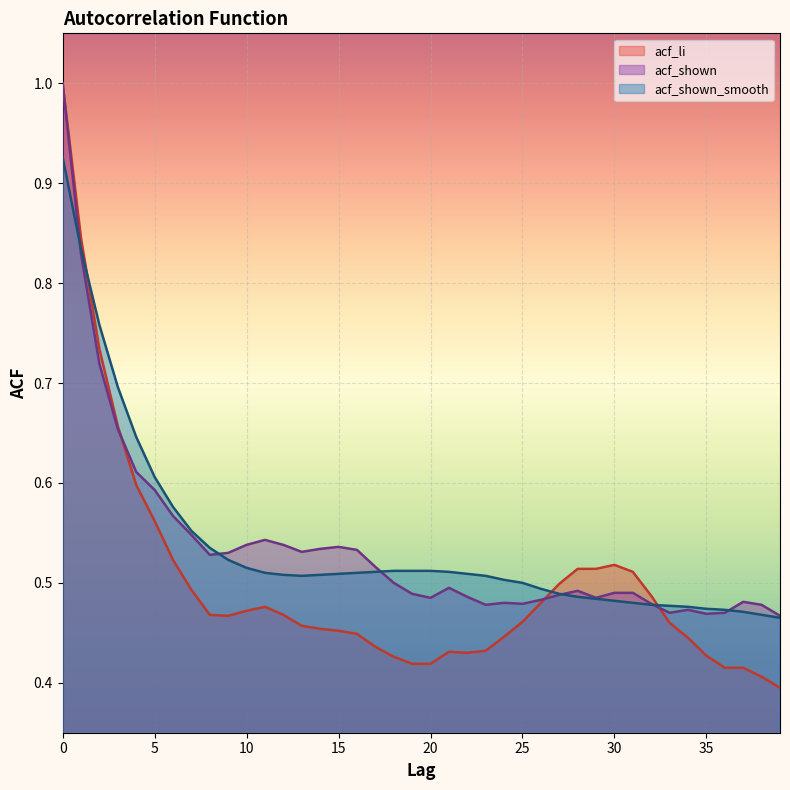

Where do acf_shown_smooth and acf_li first cross each other?

1 and 2